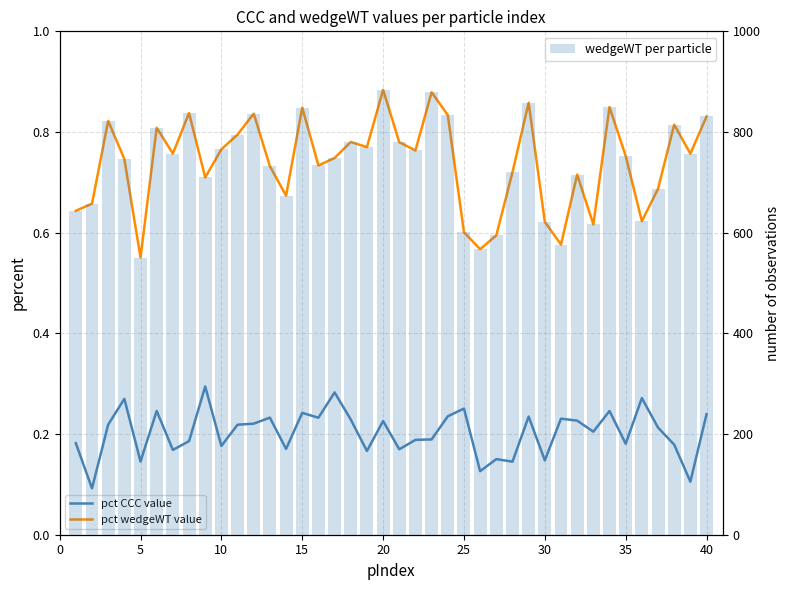

Reading right to left, list all the values displayed in this chart.

pct CCC value: 0.2	0.1	0.2	0.2	0.3	0.2	0.2	0.2	0.2	0.2	0.1	0.2	0.1	0.2	0.1	0.3	0.2	0.2	0.2	0.2	0.2	0.2	0.2	0.3	0.2	0.2	0.2	0.2	0.2	0.2	0.2	0.3	0.2	0.2	0.2	0.1	0.3	0.2	0.1	0.2
pct wedgeWT value: 0.8	0.8	0.8	0.7	0.6	0.8	0.8	0.6	0.7	0.6	0.6	0.9	0.7	0.6	0.6	0.6	0.8	0.9	0.8	0.8	0.9	0.8	0.8	0.7	0.7	0.8	0.7	0.7	0.8	0.8	0.8	0.7	0.8	0.8	0.8	0.6	0.7	0.8	0.7	0.6
wedgeWT per particle: 830.9	756.8	814.7	687.2	622.9	752.5	849.6	616.4	715.4	576.5	621.5	858.1	720.1	594.7	567.2	601.0	833.5	879.0	763.4	779.7	883.8	770.0	780.2	748.4	733.6	848.5	673.5	732.1	836.6	794.8	765.6	709.7	837.8	757.0	808.5	550.7	746.3	822.0	657.7	643.6